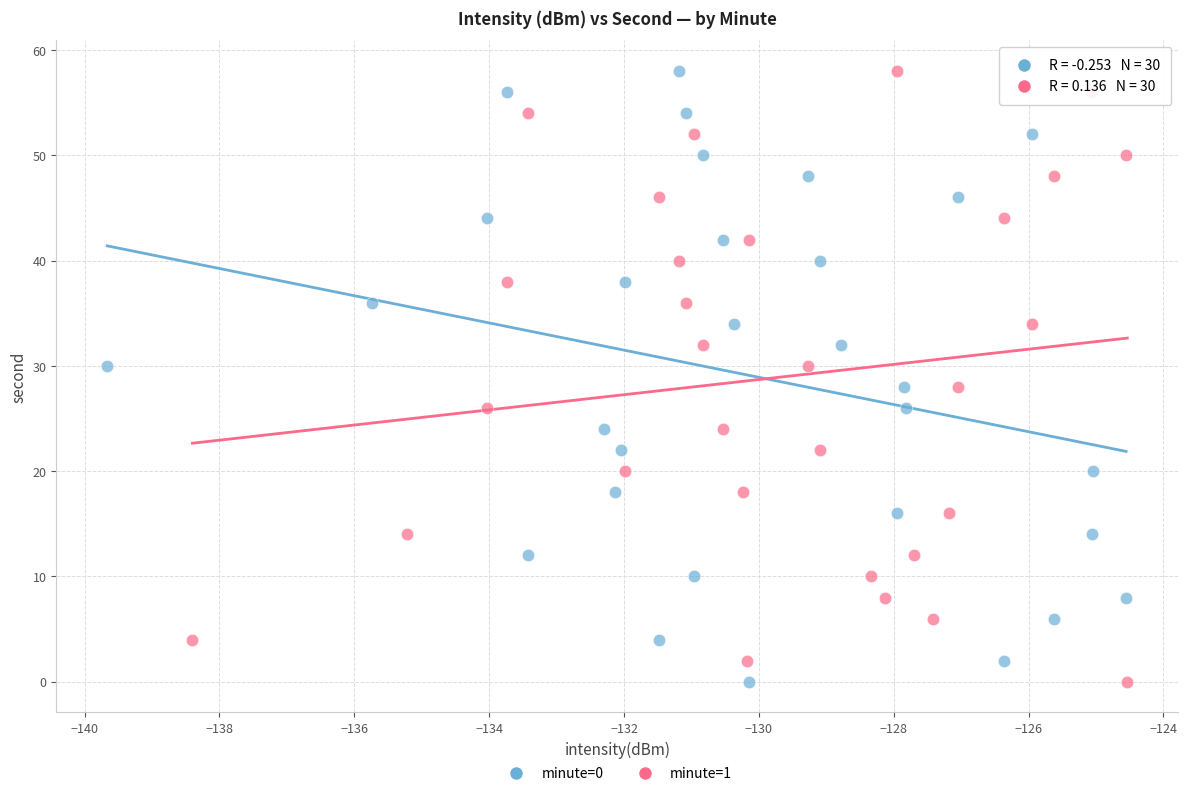

What are all the series names shown in the legend?

minute=0, minute=1